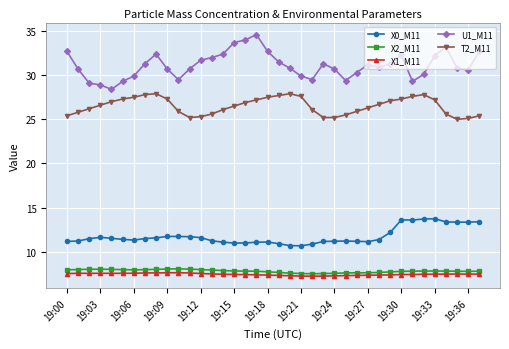

What is the average value of the X2_M11 series?

7.8